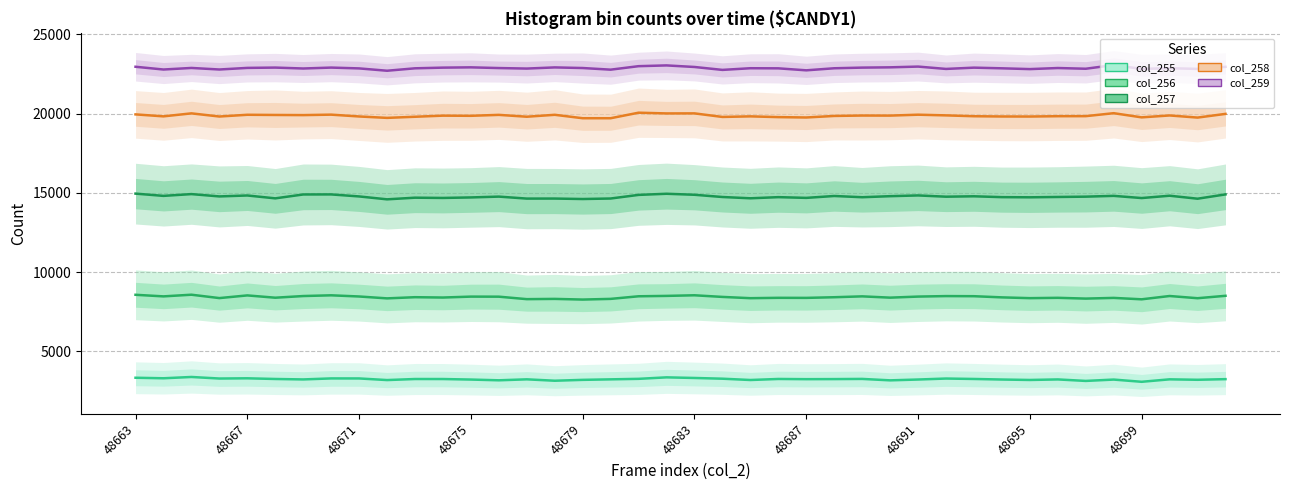

In col_256, how many points are higher than both neighbors (excluding endpoints)?

13